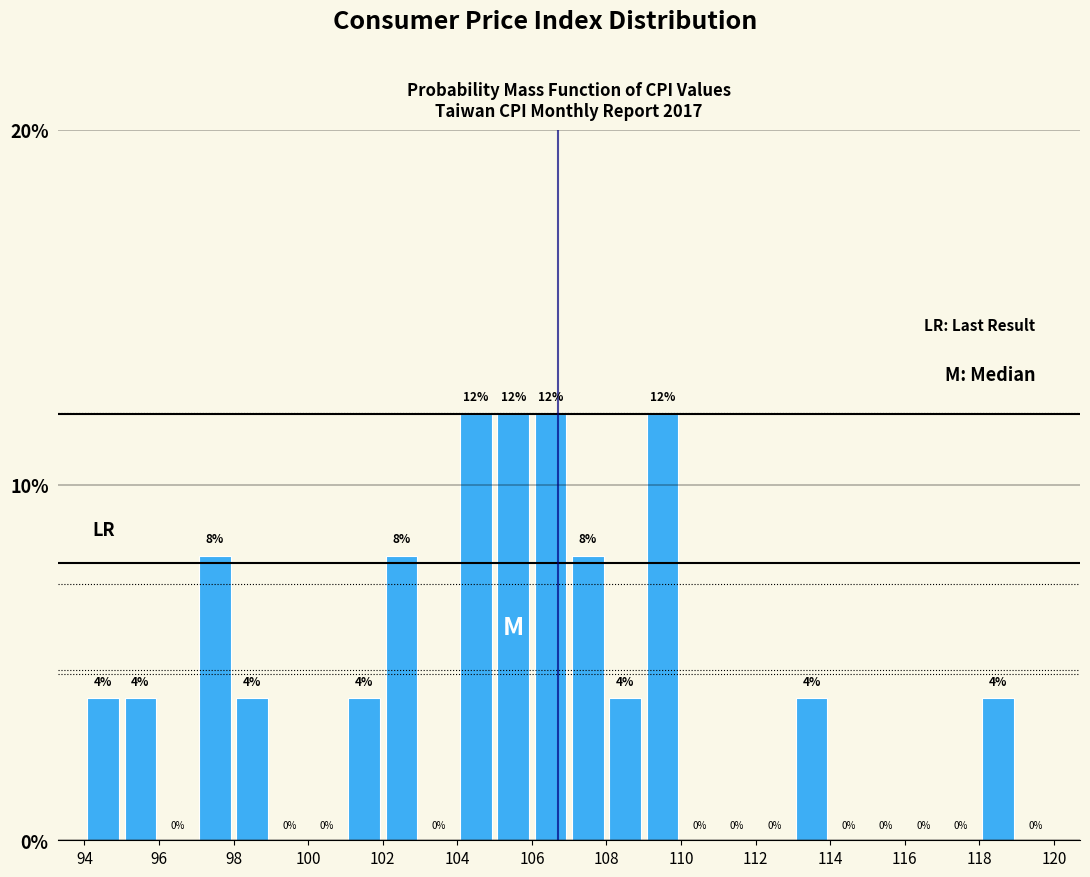

How tall is the bar that spans 107 to 108 on the x-axis?

8